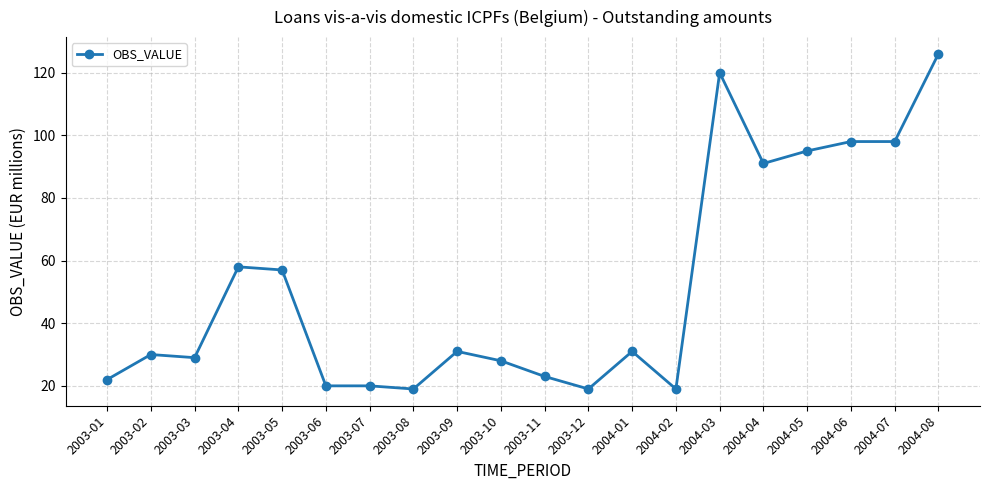

The value at 2003-04 is 58. True or false?

True